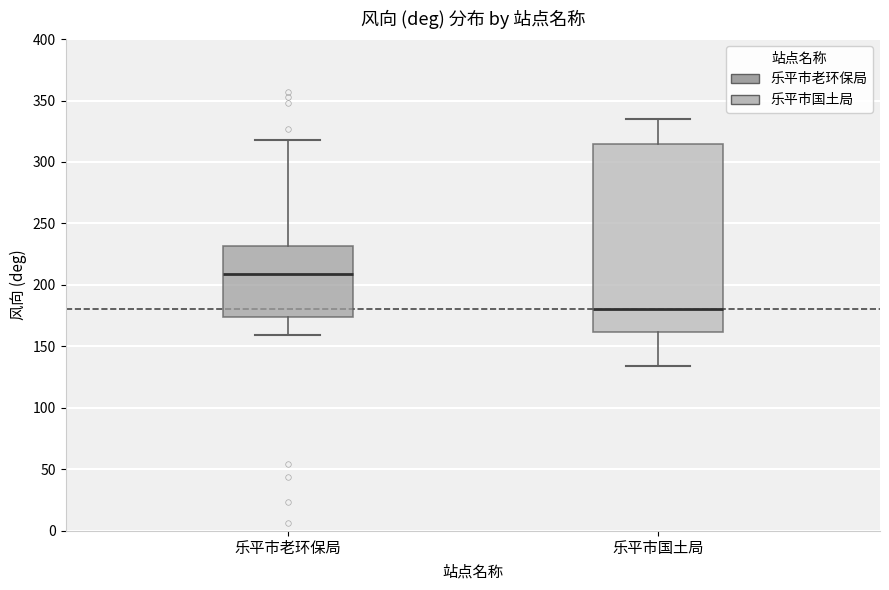

Where does the lower whisker of the box for 乐平市国土局 end on the y-axis? The values are not printed on the chart, so give them approximately, as read against the axis.

135